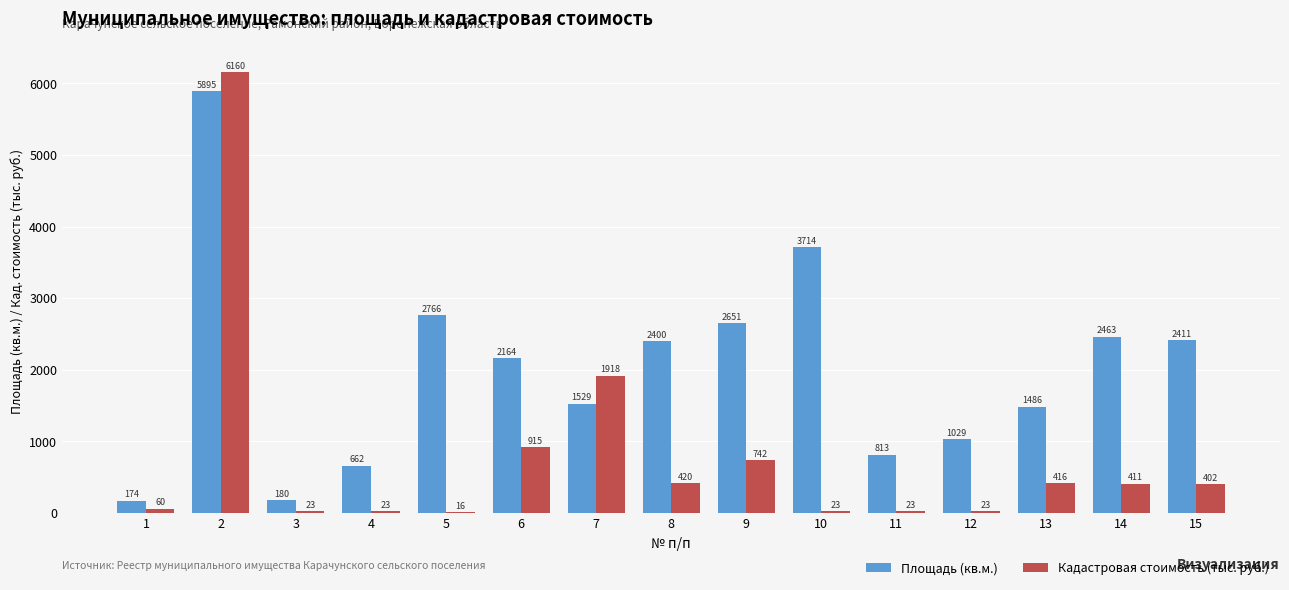

Between 2 and 9, which series saw the biggest shift?

Кадастровая стоимость (тыс. руб.)